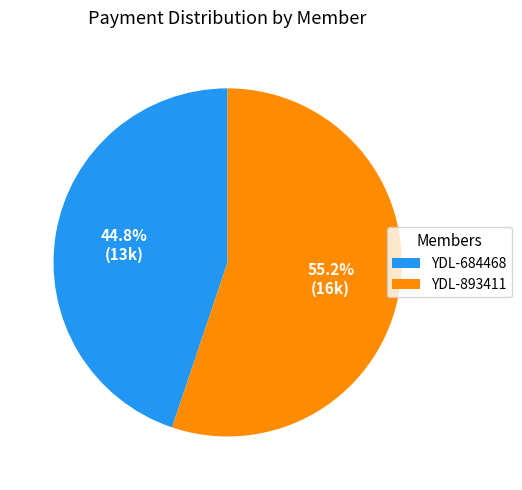

Is the sum of YDL-684468 and YDL-893411 greater than half?

Yes